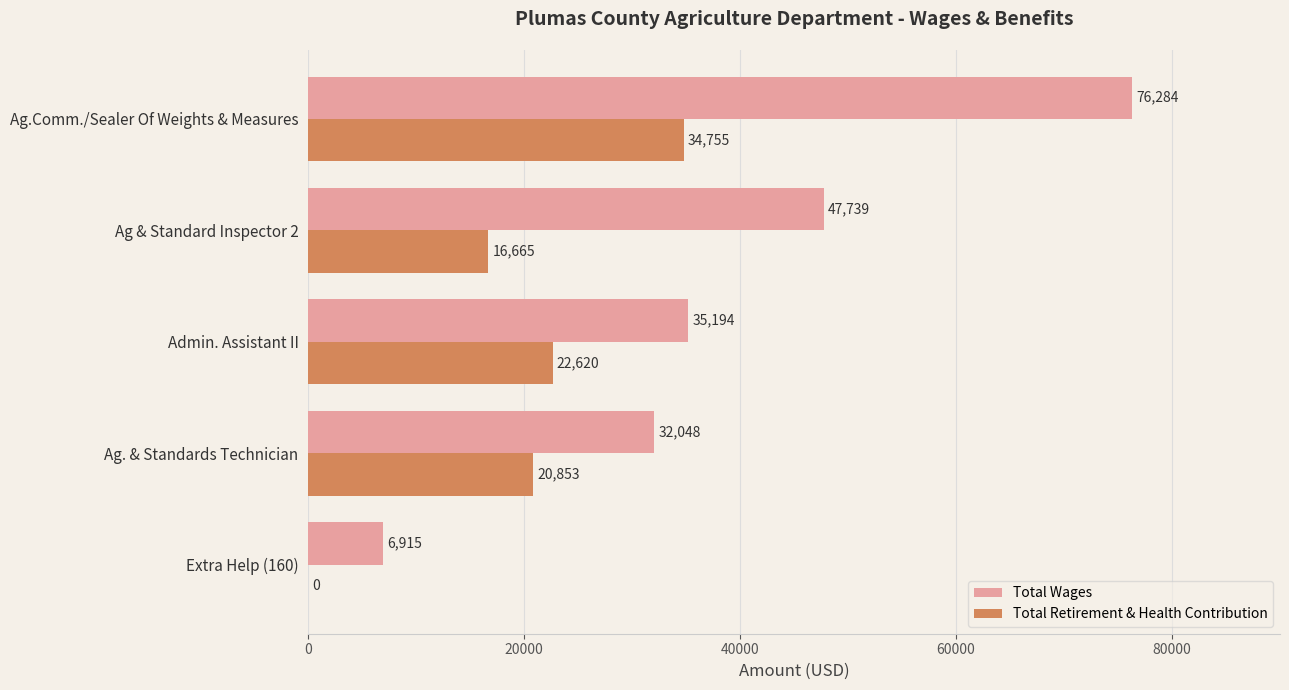

Is it true that Total Retirement & Health Contribution equals 22620 at Admin. Assistant II?

True